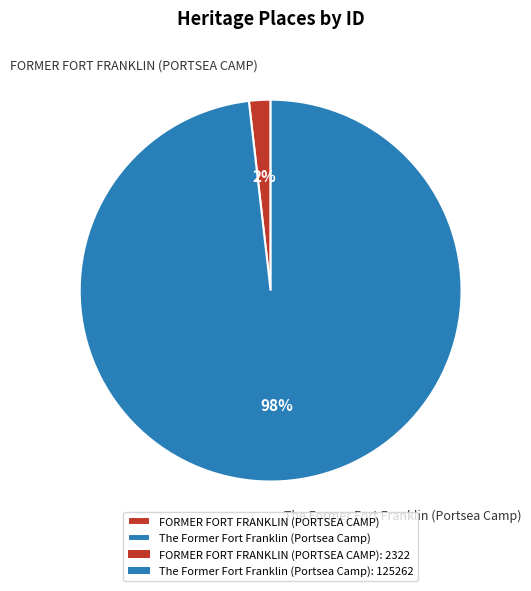

To the nearest percent, what is the difference between the largest and smallest slice percentages?

96%